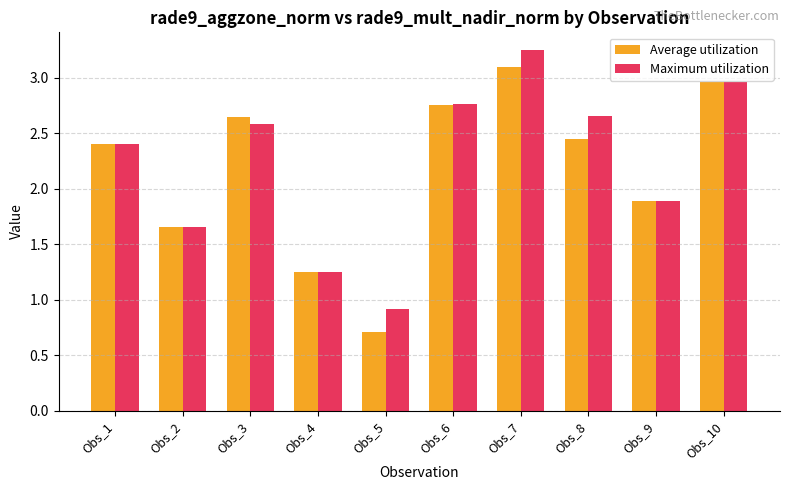

Between Obs_3 and Obs_10, which series saw the biggest shift?

Maximum utilization